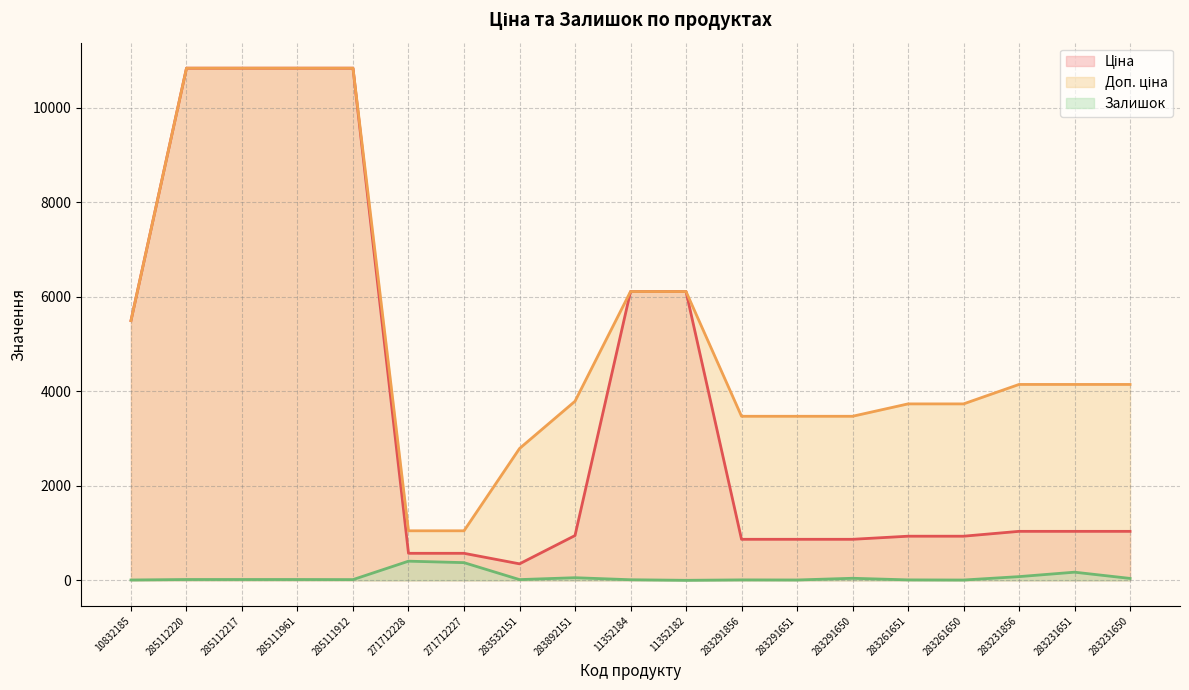

At which category does the chart reach its peak across all series?

285112220